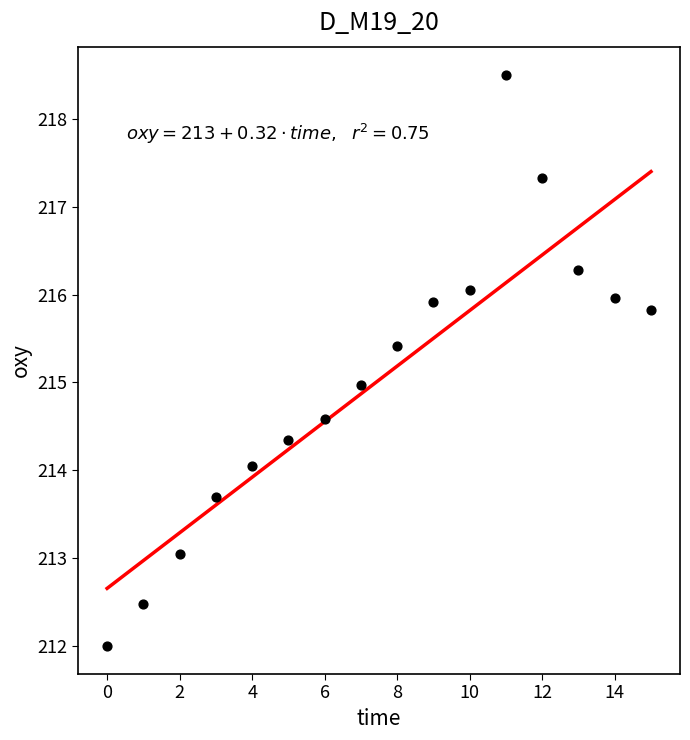

What is the range of Y values (max minus min)?

6.5